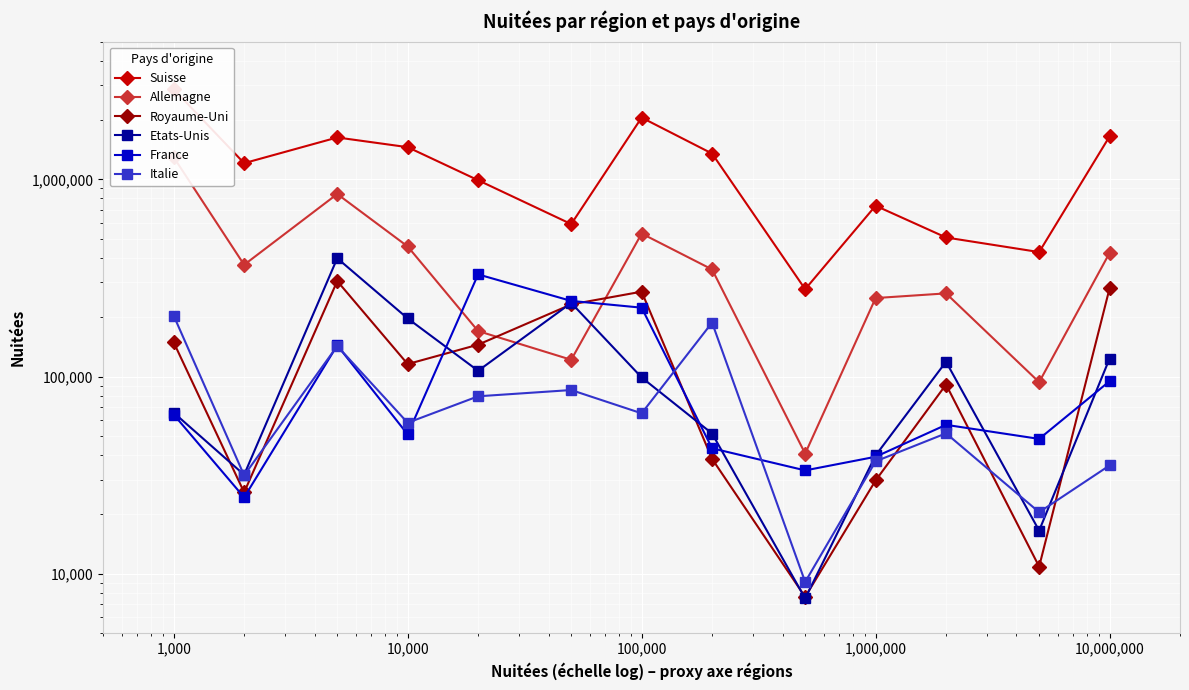

In Royaume-Uni, how many points are higher than both neighbors (excluding endpoints)?

3